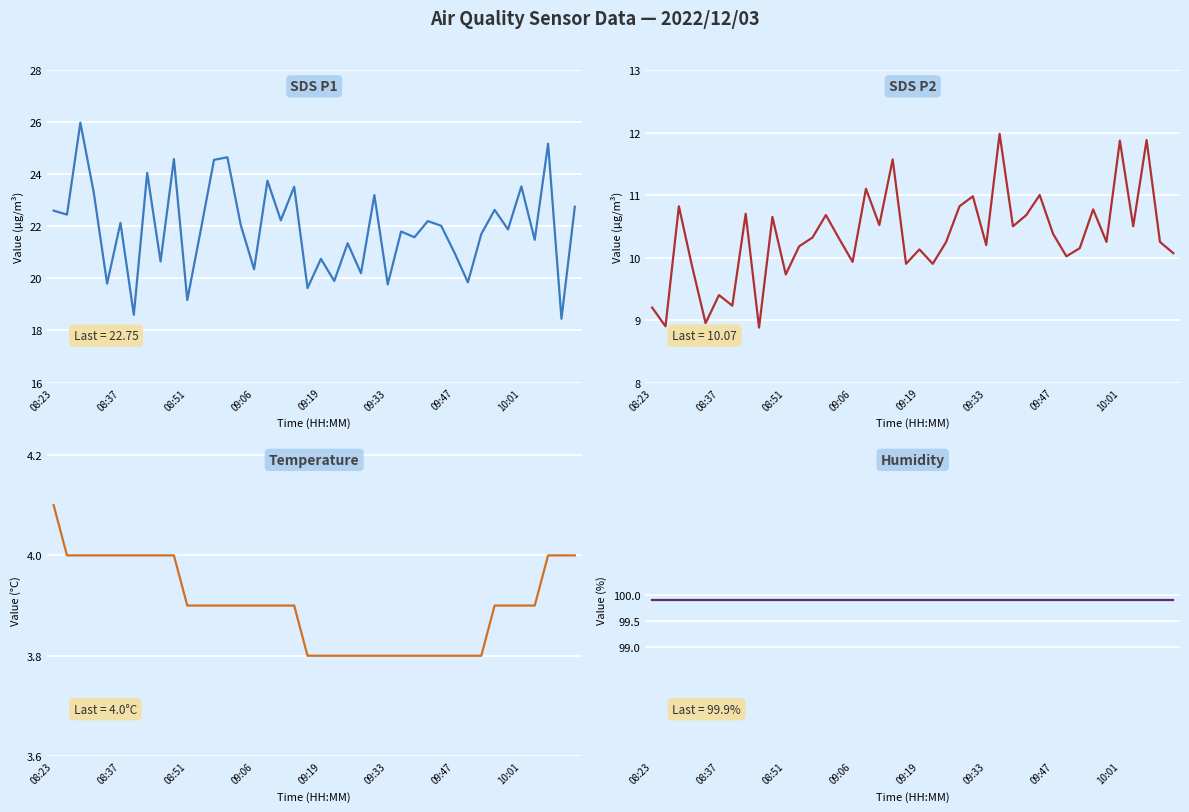

The SDS_P1 series shows 37.8 at 08:37. True or false?

False